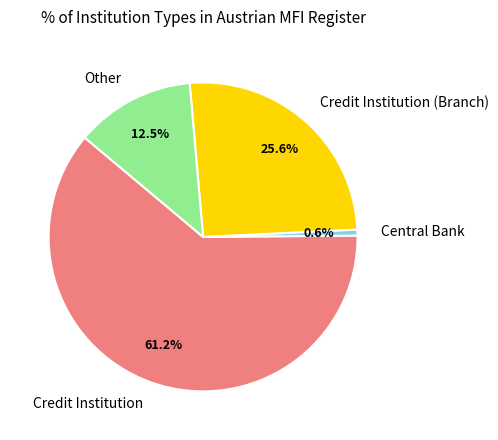

Approximately how many times larger is the value at Credit Institution (Branch) compared to Credit Institution?

0.4